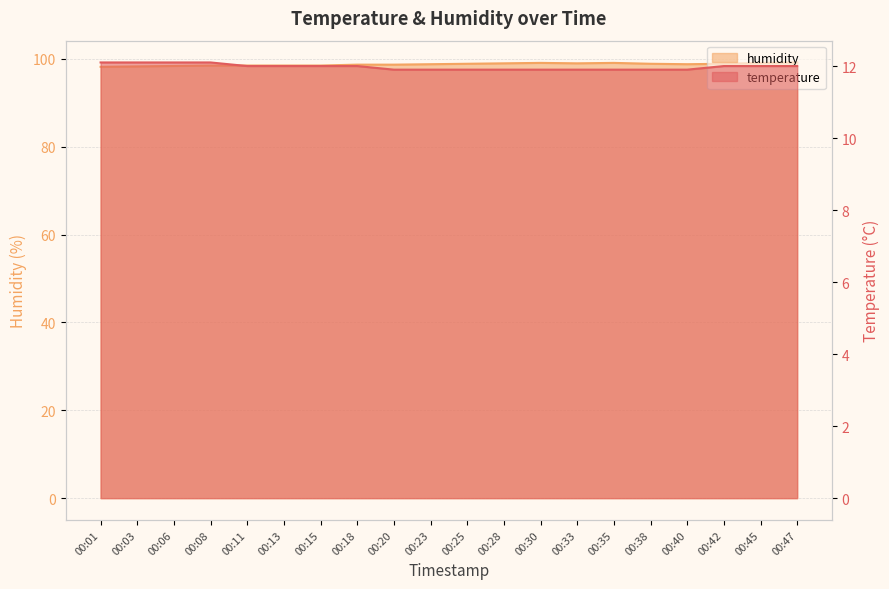

At which label does temperature first exceed 12?

00:01